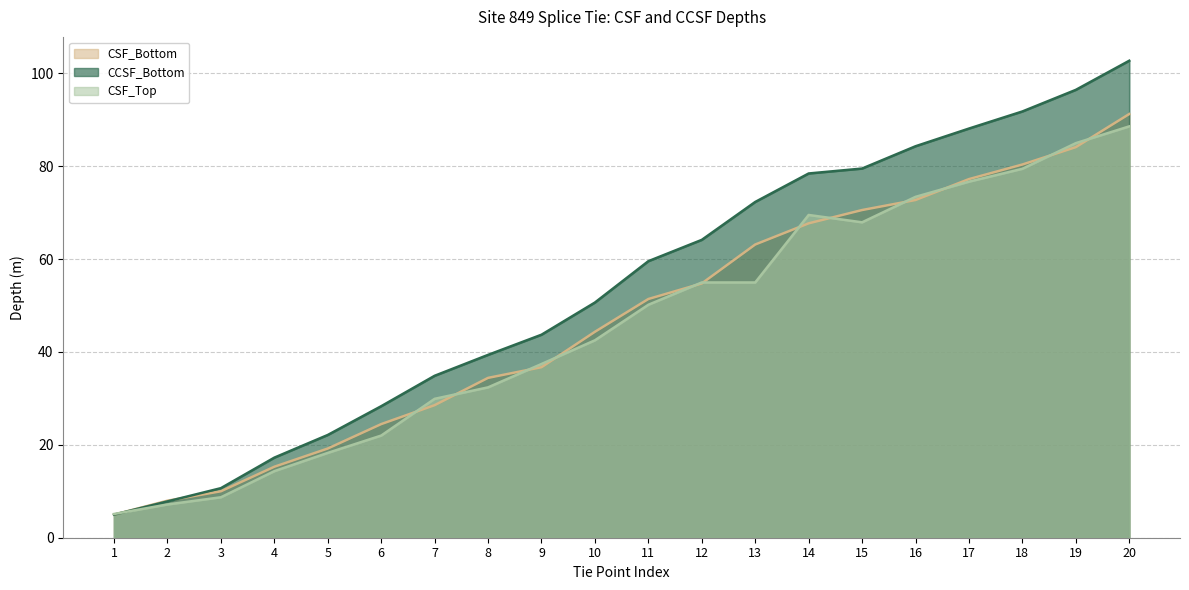

Does the chart have visible grid lines?

Yes